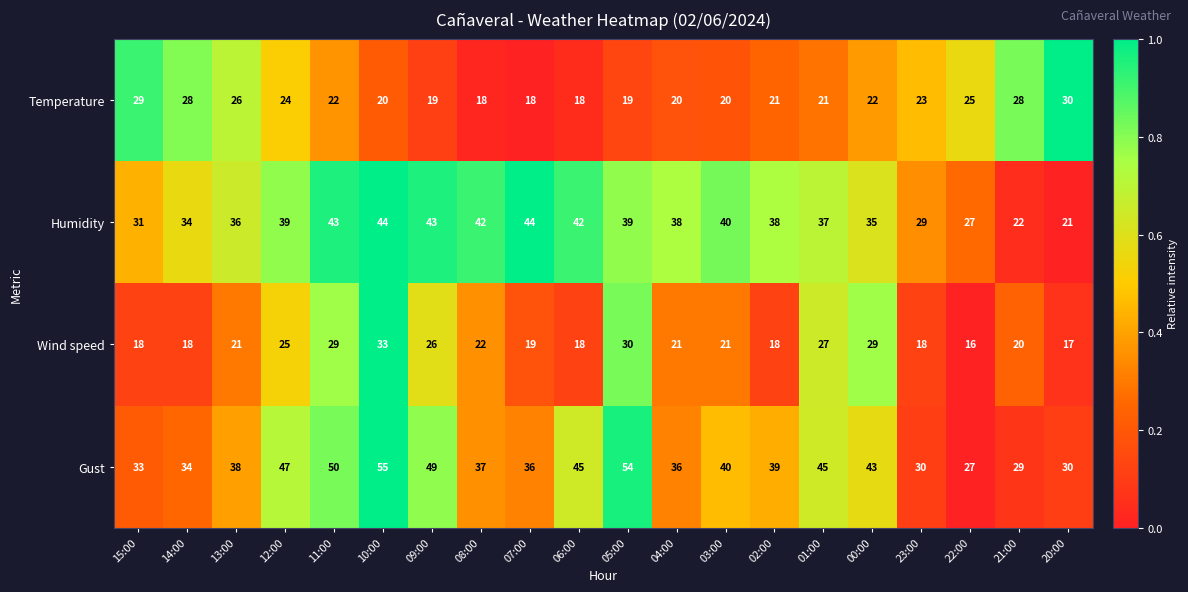

True or false: Gust has a value of 29 at 21:00.

True